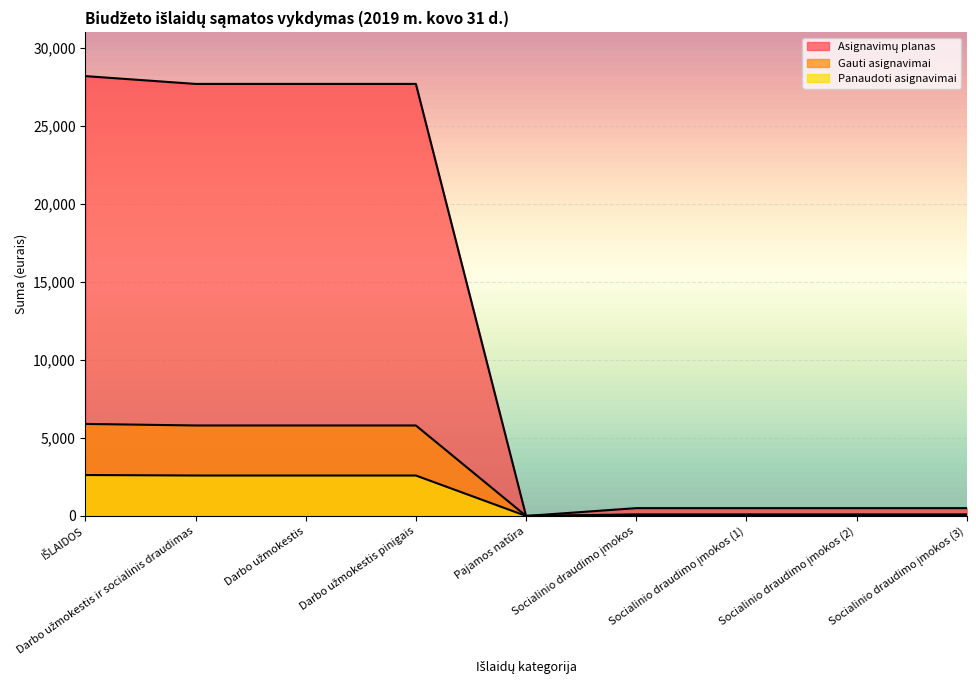

True or false: Asignavimų planas and Panaudoti asignavimai intersect in this chart.

False